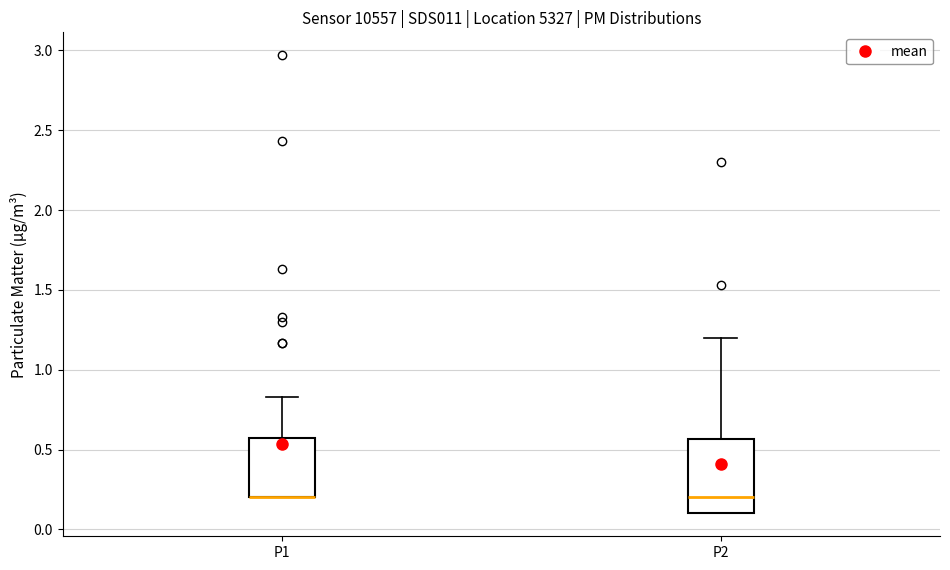

Which box is the tallest, from its lower edge to its upper edge?

P2